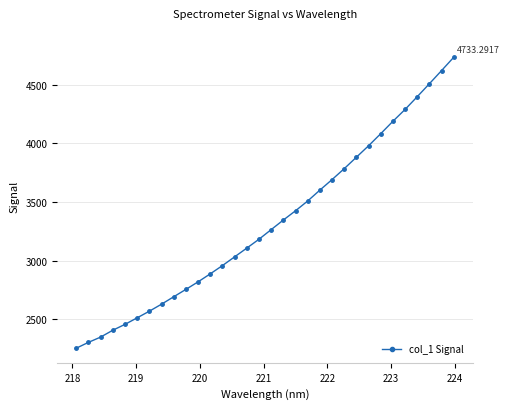

Reading right to left, list all the values displayed in this chart.

4733.3	4620.0	4507.8	4397.2	4288.5	4187.4	4081.8	3978.7	3881.0	3783.5	3690.3	3600.6	3507.9	3424.4	3345.5	3263.7	3181.7	3106.2	3031.6	2957.1	2886.6	2818.3	2754.1	2691.1	2627.9	2568.0	2511.6	2455.7	2405.6	2347.2	2302.2	2252.3